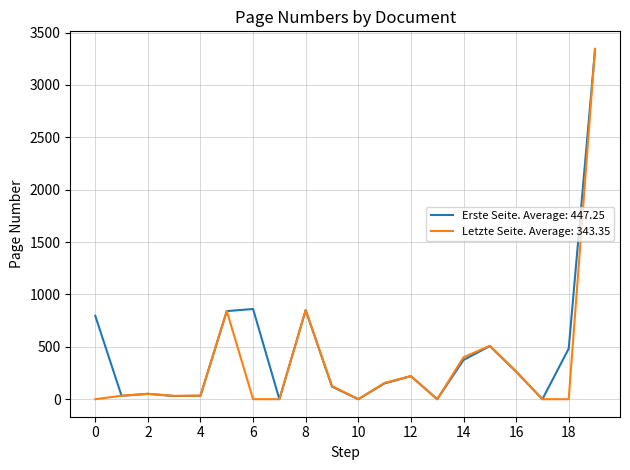

Which series has the widest spread of values?

Letzte Seite. Average: 343.35